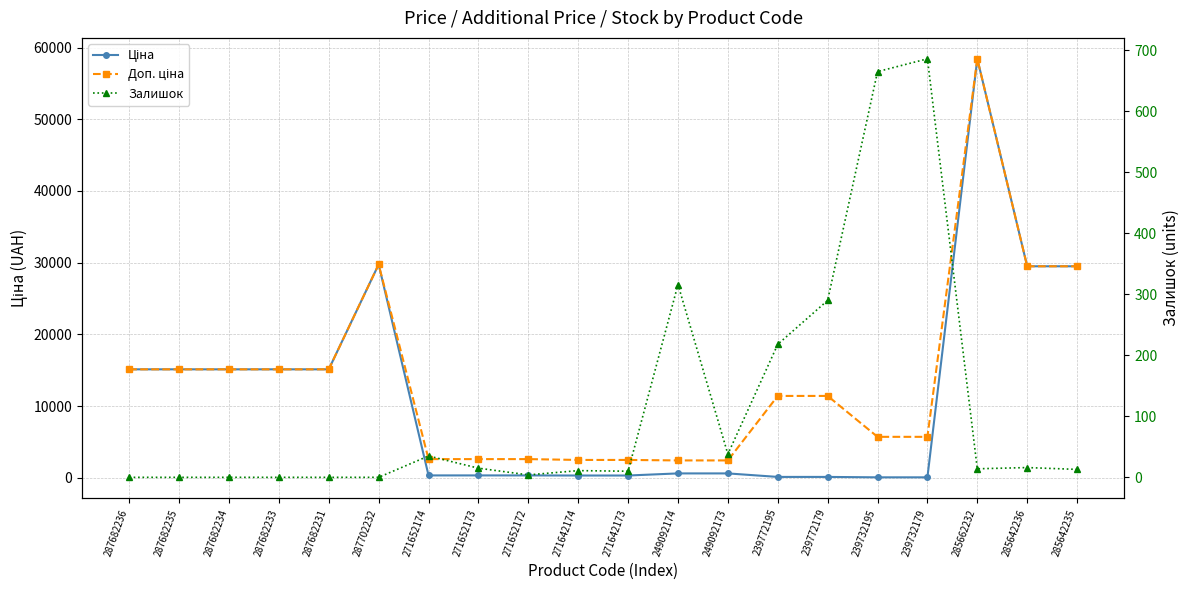

Where does the Доп. ціна series first go above 11410?

287682236